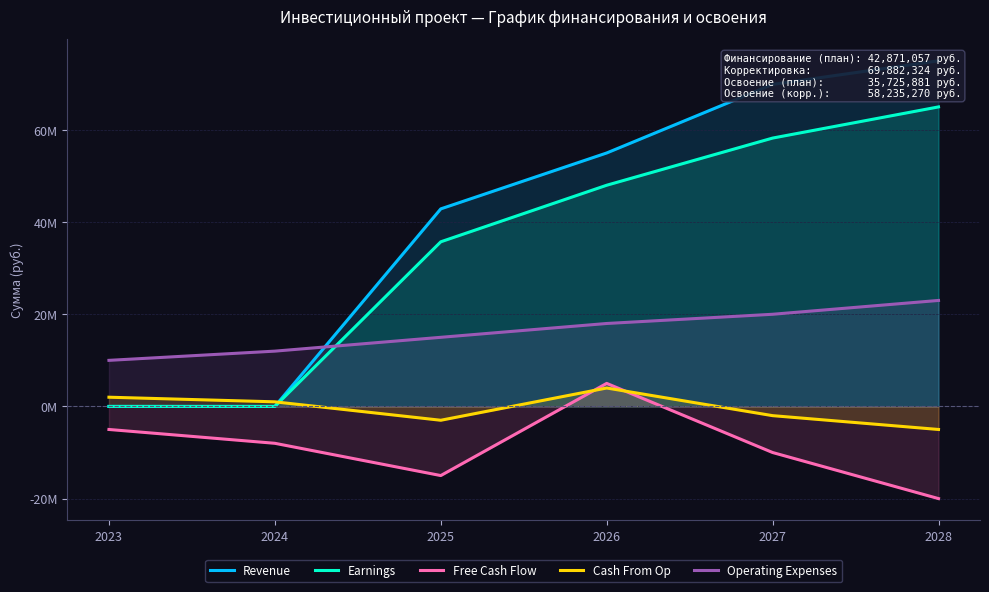

The Free Cash Flow series shows 1973412.8 at 2026. True or false?

False